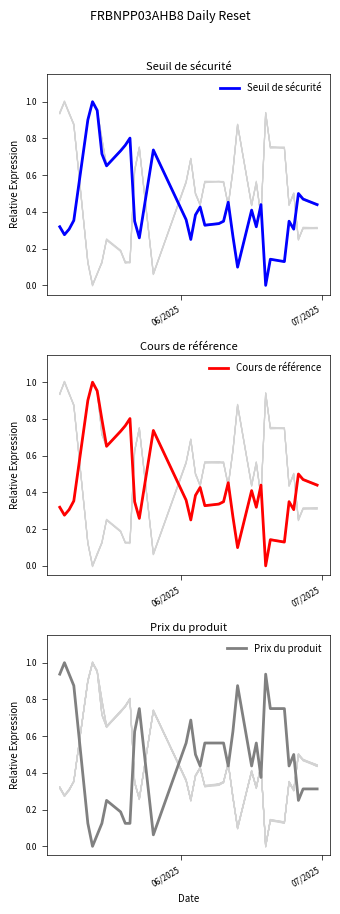

What is the label of the 6th point from the right?

30